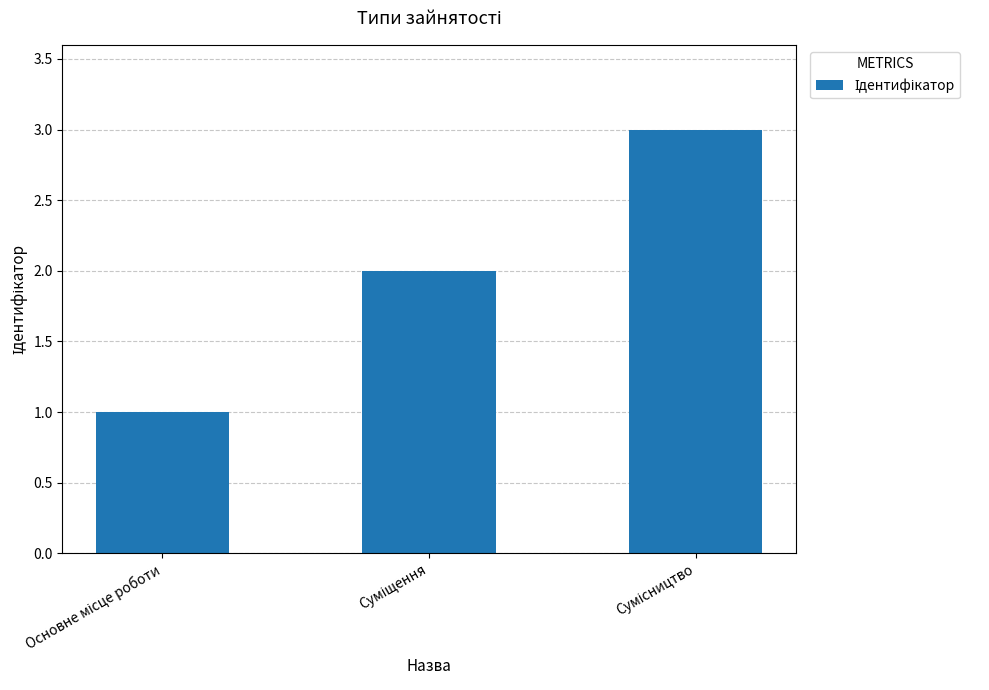

What is the sum of all values?

6